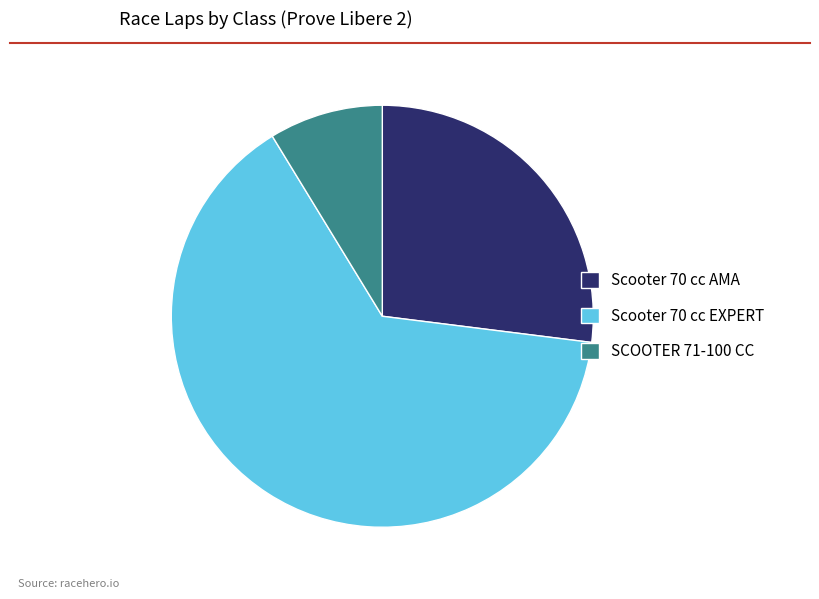

Which slice is the largest?

Scooter 70 cc EXPERT